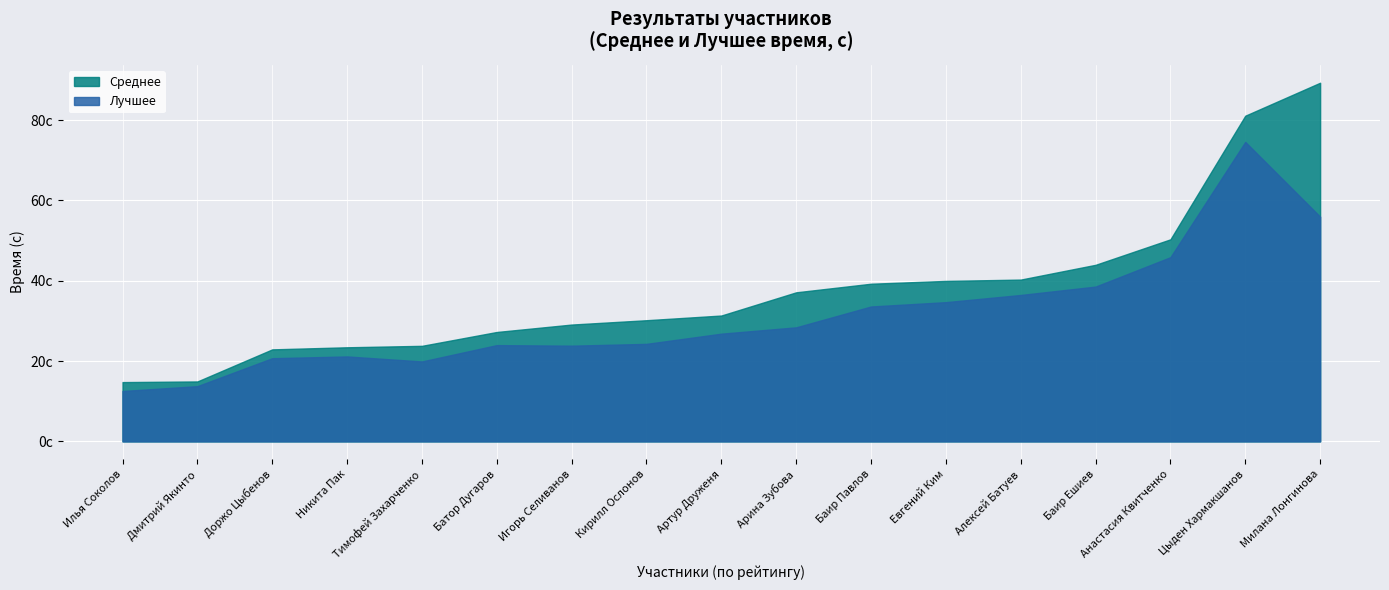

True or false: Среднее and Лучшее cross at least once.

False